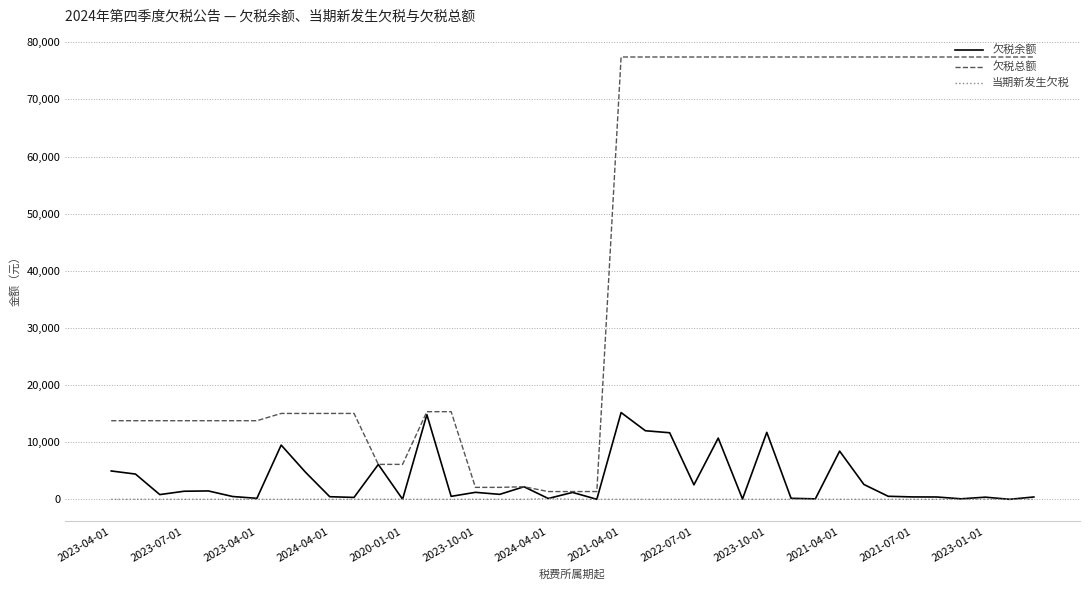

Which series has the largest range (max minus min)?

欠税总额